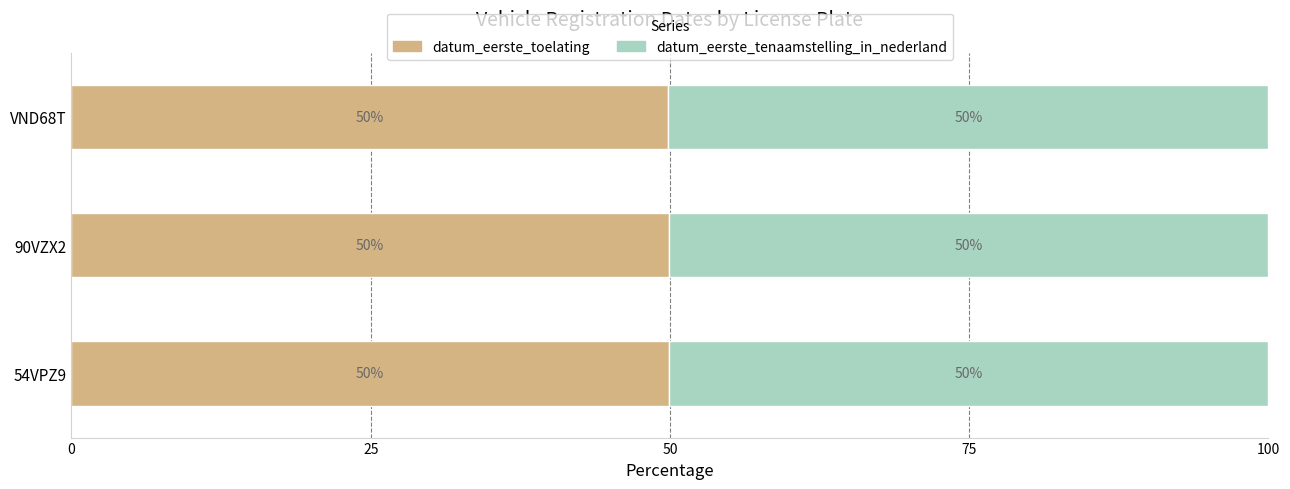

What is the lowest value of the datum_eerste_toelating series?

49.9